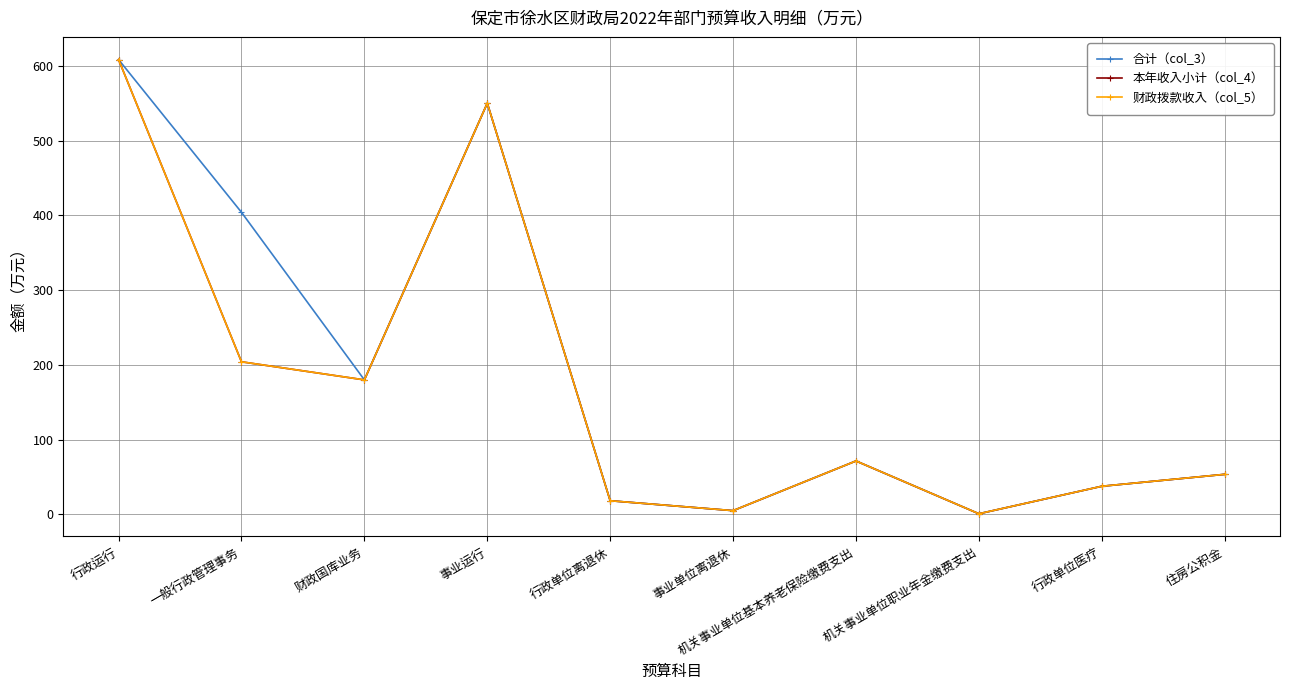

True or false: 财政拨款收入（col_5） has a value of 59.7 at 行政单位医疗.

False